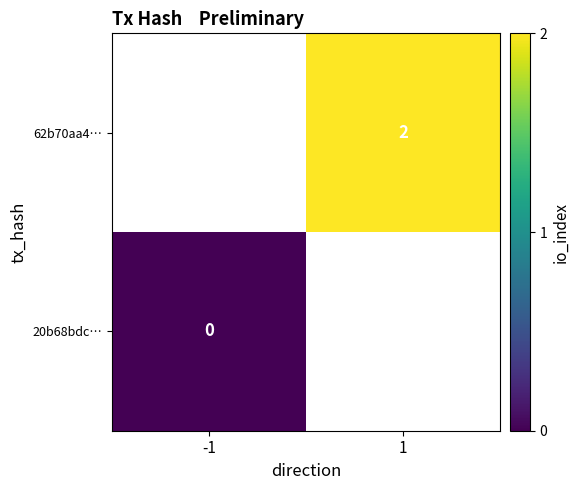

Between -1 and 1, which is larger?

1